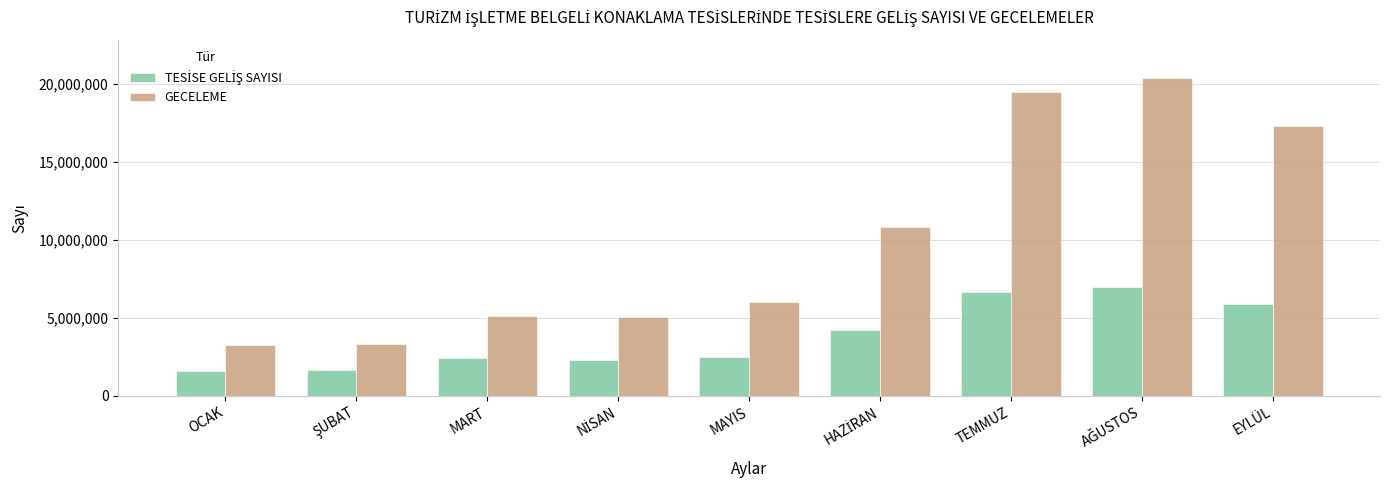

How many bars are there in each group?

2